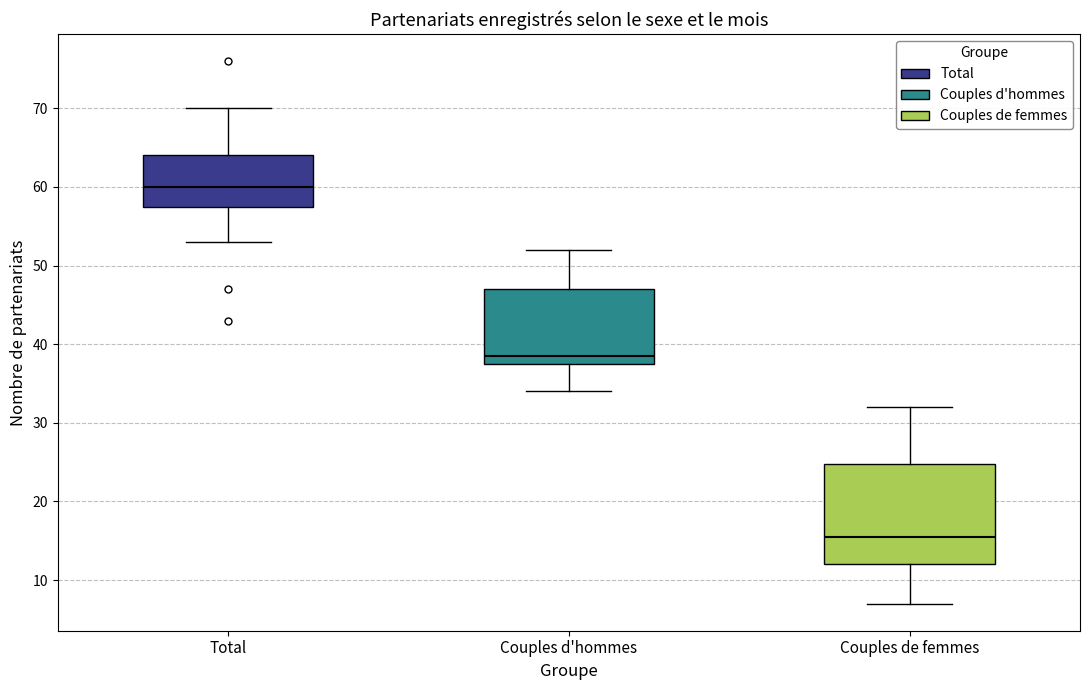

Which box is the tallest, from its lower edge to its upper edge?

Couples de femmes